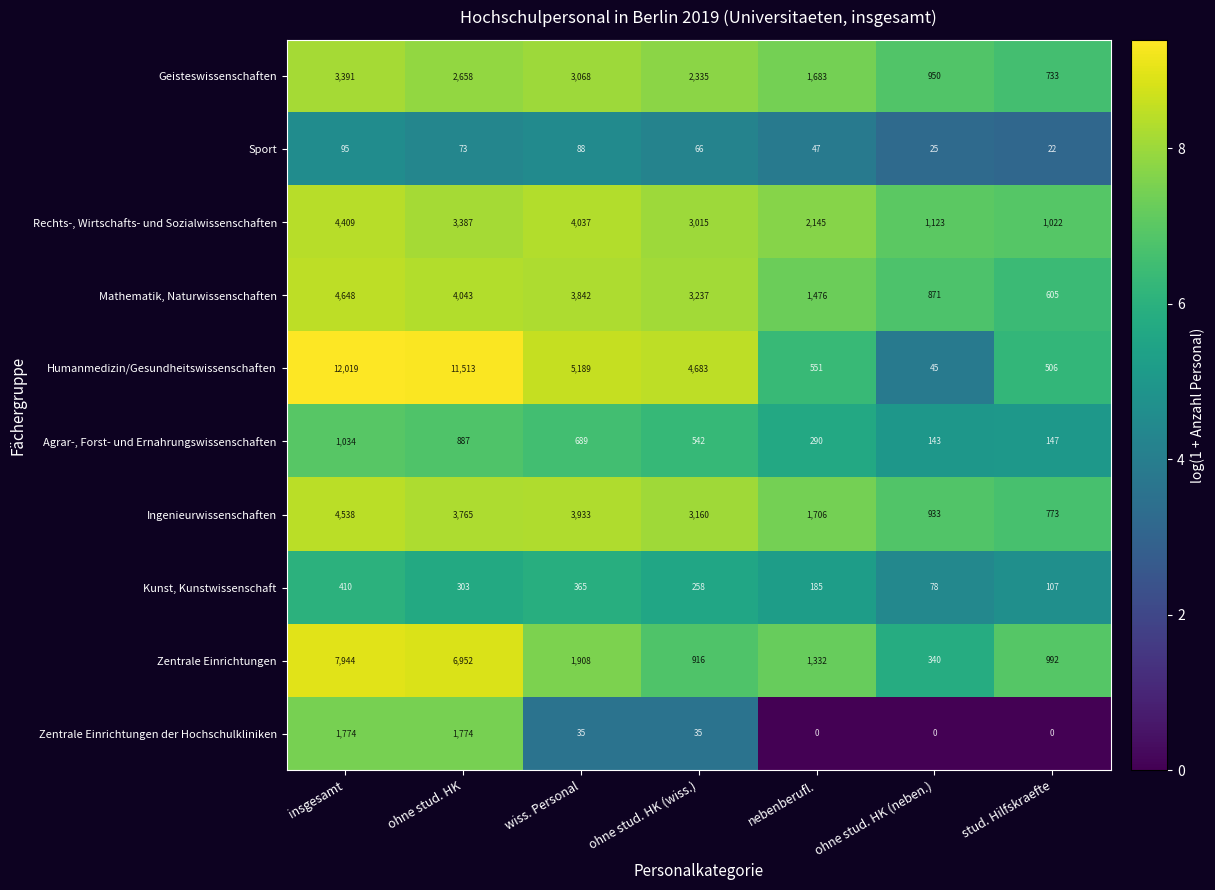

Which series has the largest range (max minus min)?

Humanmedizin/Gesundheitswissenschaften